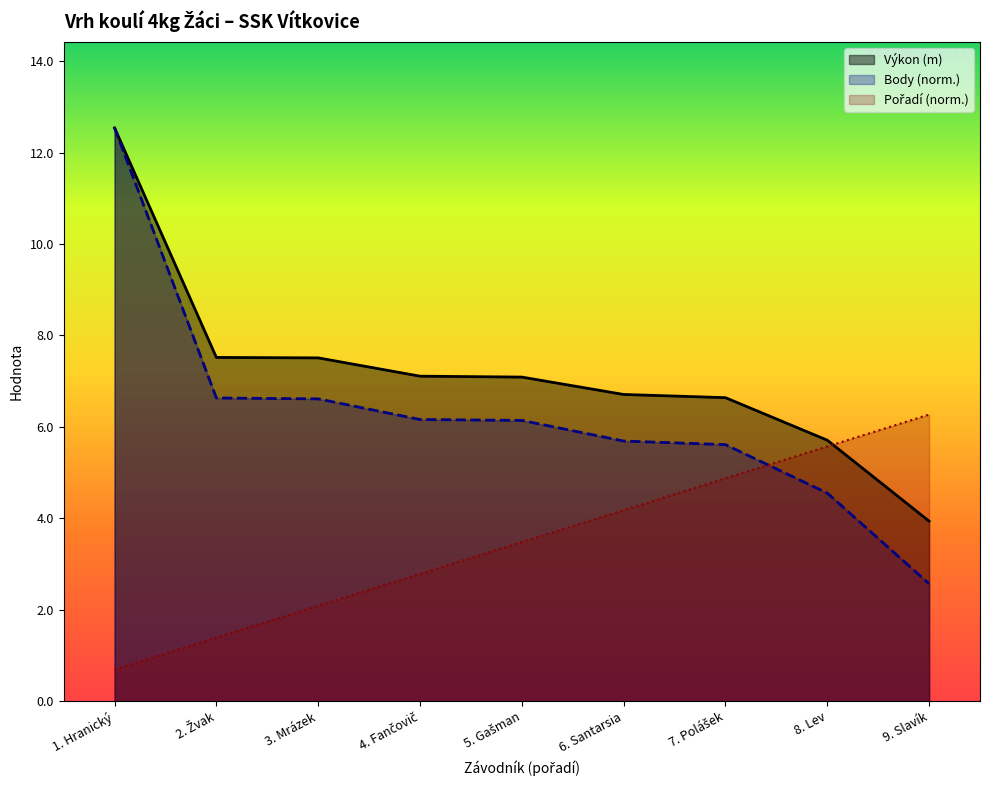

Reading right to left, list all the values displayed in this chart.

Výkon: 3.9	5.7	6.6	6.7	7.1	7.1	7.5	7.5	12.5
Body: 2.6	4.6	5.6	5.7	6.1	6.2	6.6	6.6	12.5
Pořadí: 6.3	5.6	4.9	4.2	3.5	2.8	2.1	1.4	0.7